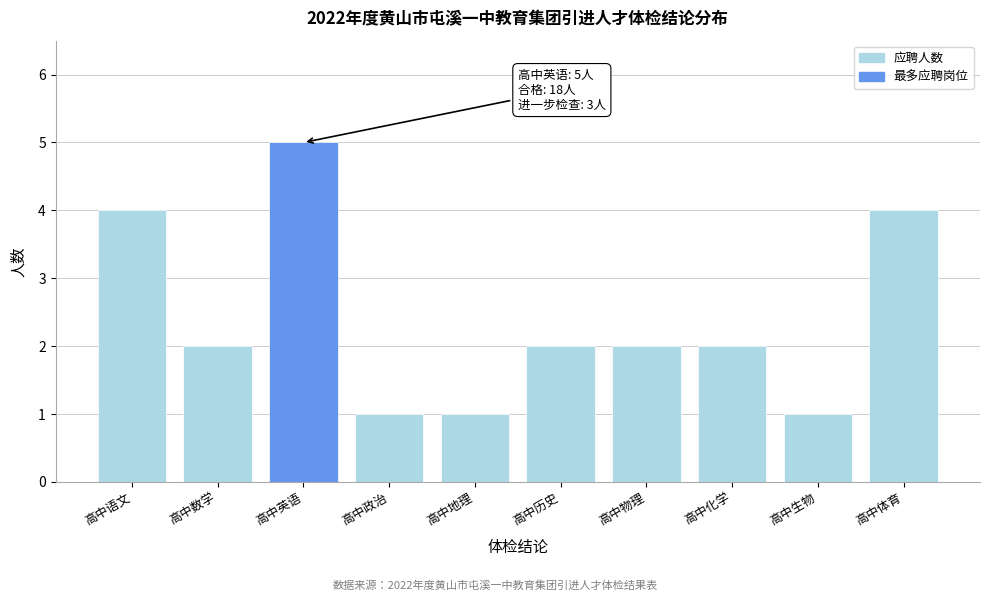

Reading right to left, what are all the values shown in this chart?

高中体育=4	高中生物=1	高中化学=2	高中物理=2	高中历史=2	高中地理=1	高中政治=1	高中英语=5	高中数学=2	高中语文=4